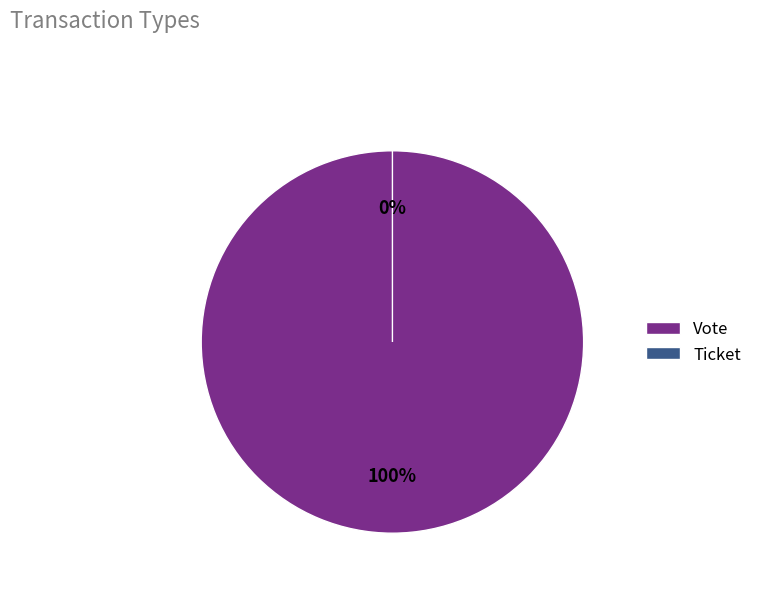

What is the largest slice in the pie chart?

Vote